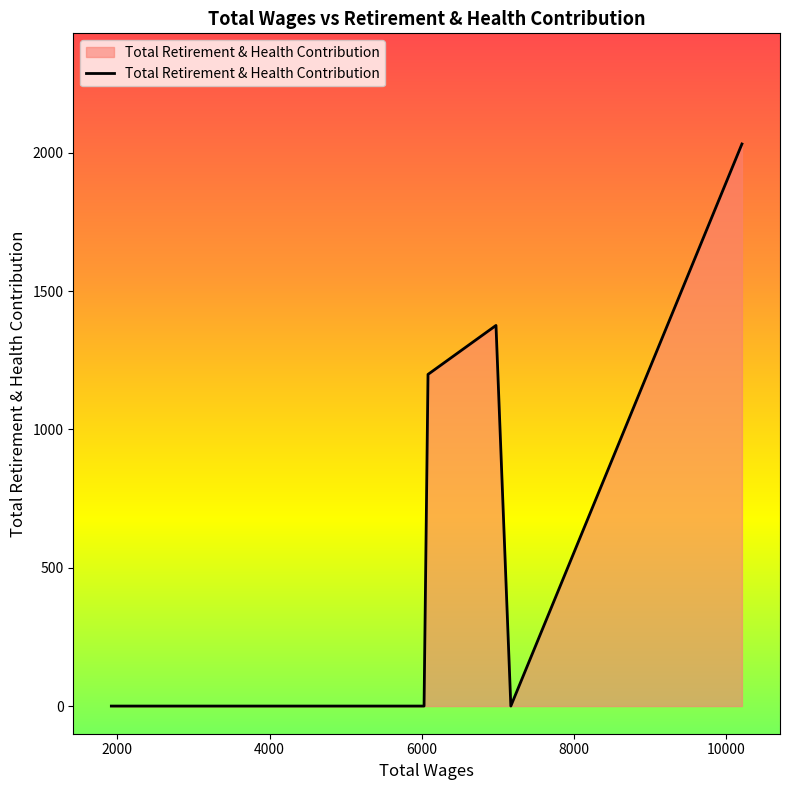

What is the greatest value displayed?

2032